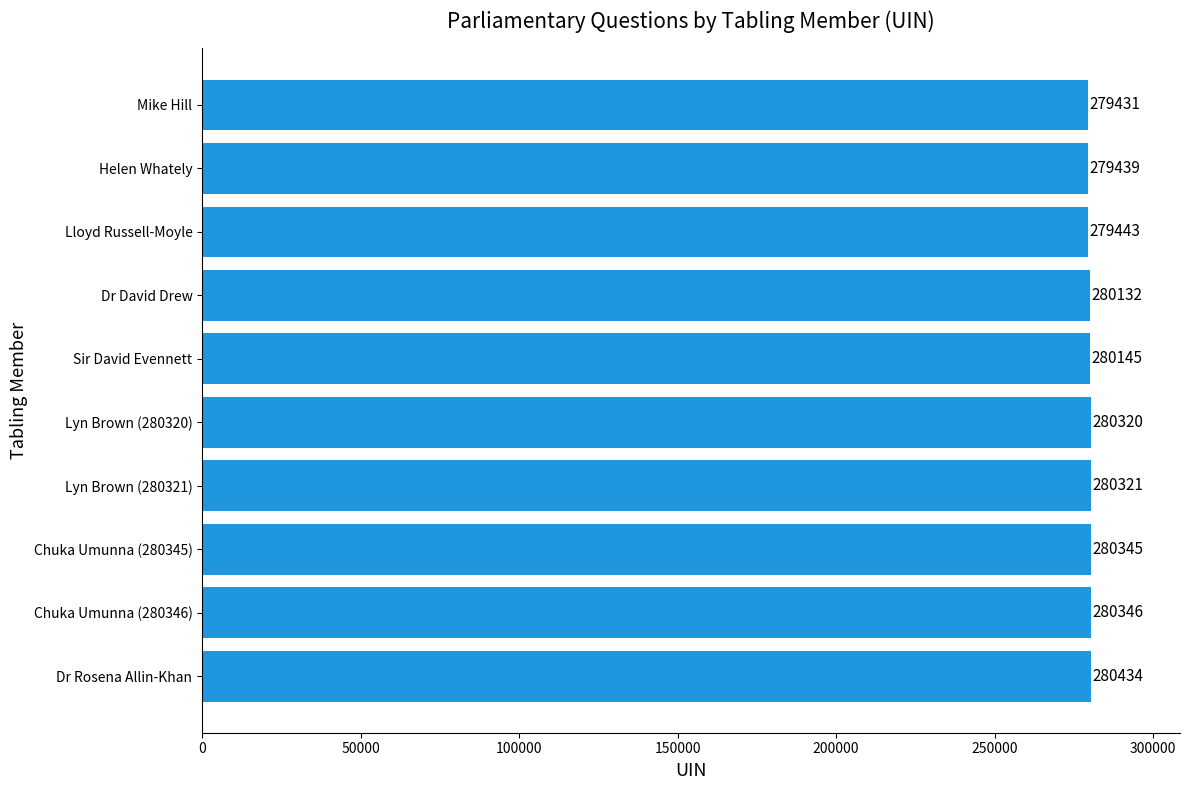

What is the average value?

280036